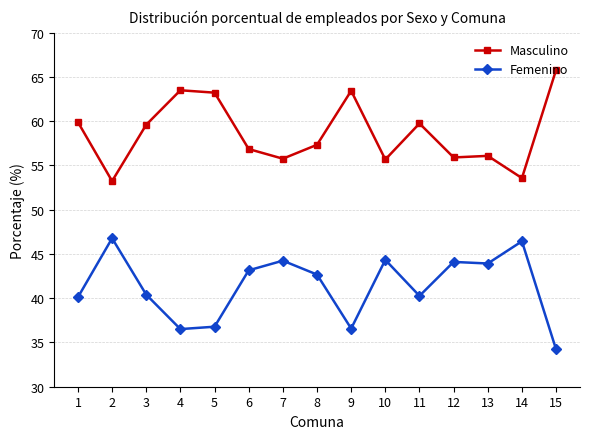

The value of Masculino at 5 is 63.2. True or false?

True